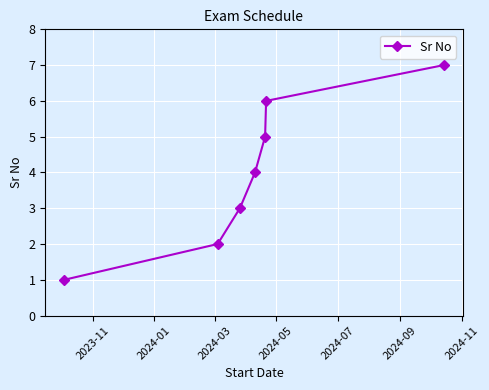

Reading left to right, extract all data points from this chart.

1	2	3	4	5	6	7